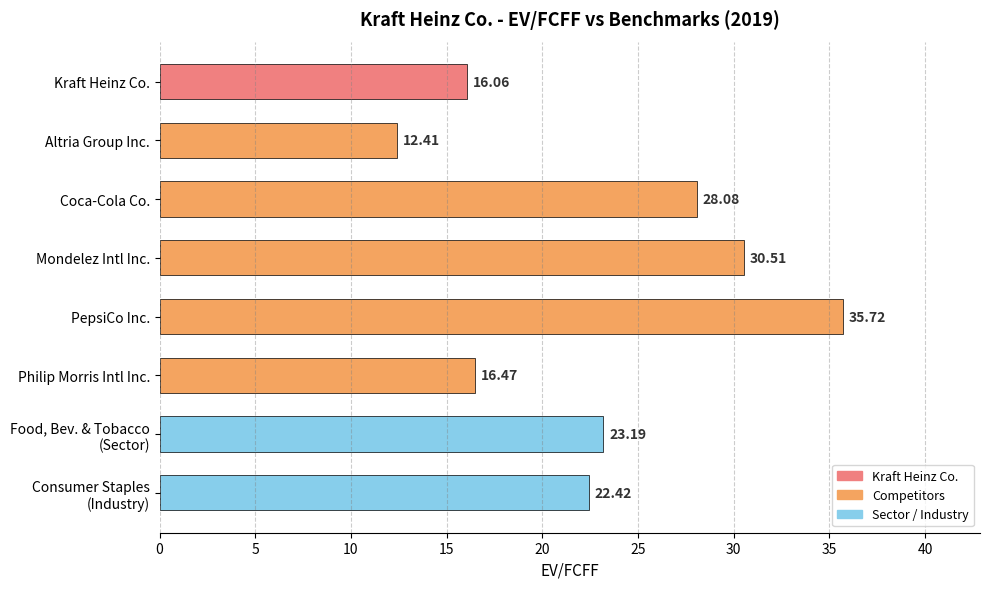

List the labels in order of value, smallest first.

Altria Group Inc., Kraft Heinz Co., Philip Morris Intl Inc., Consumer Staples
(Industry), Food, Bev. & Tobacco
(Sector), Coca-Cola Co., Mondelez Intl Inc., PepsiCo Inc.